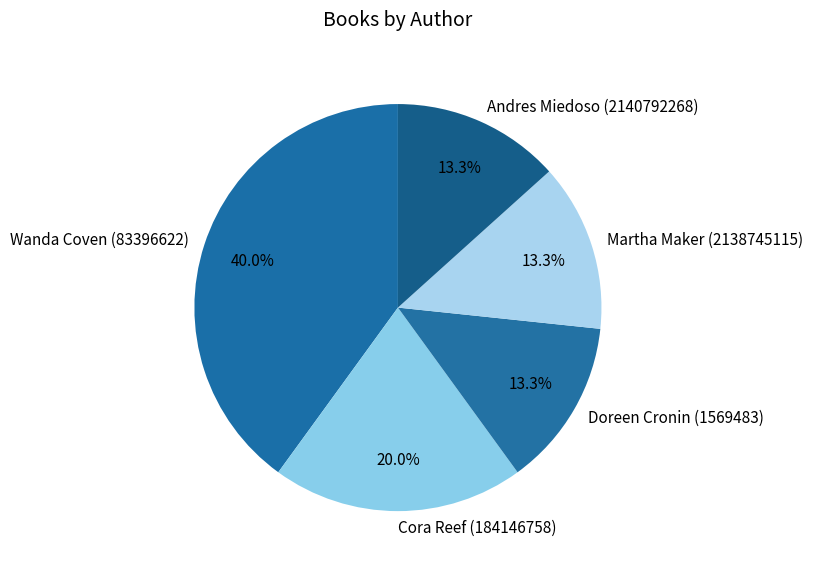

Which slice is the largest?

Wanda Coven (83396622)